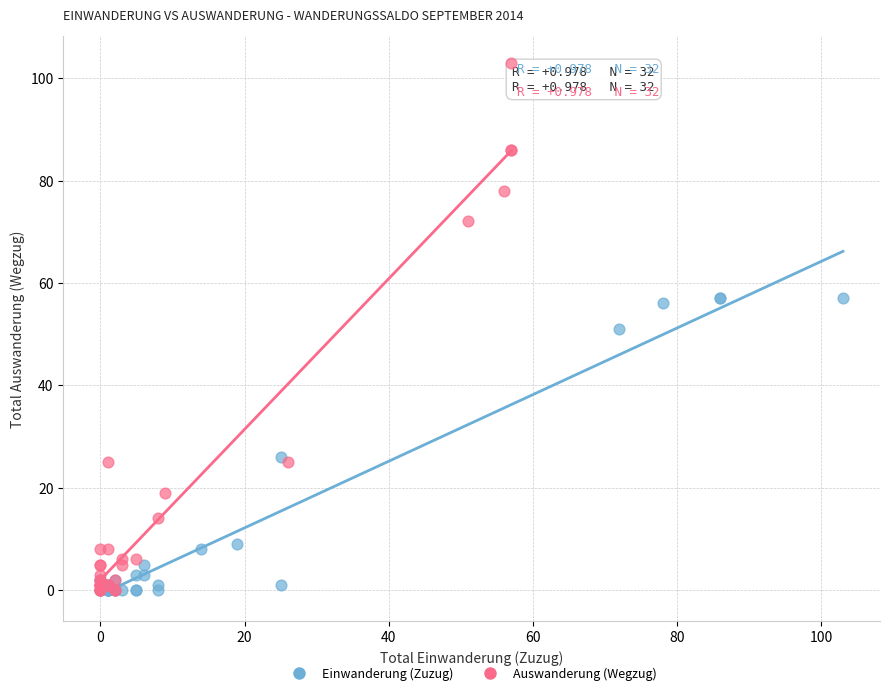

Which series reaches the maximum Y coordinate?

Auswanderung (Wegzug)